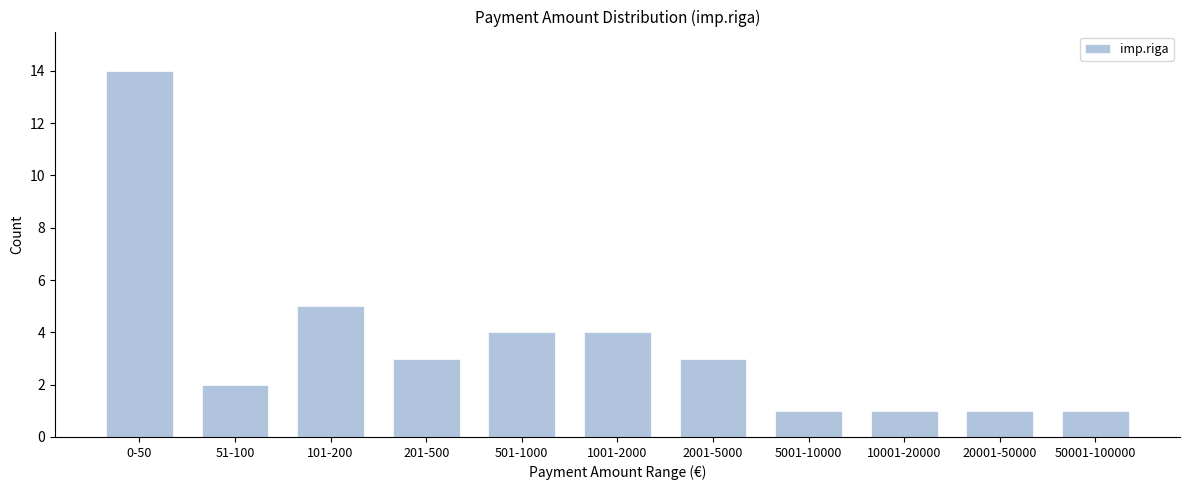

Reading left to right, list all the values displayed in this chart.

14	2	5	3	4	4	3	1	1	1	1